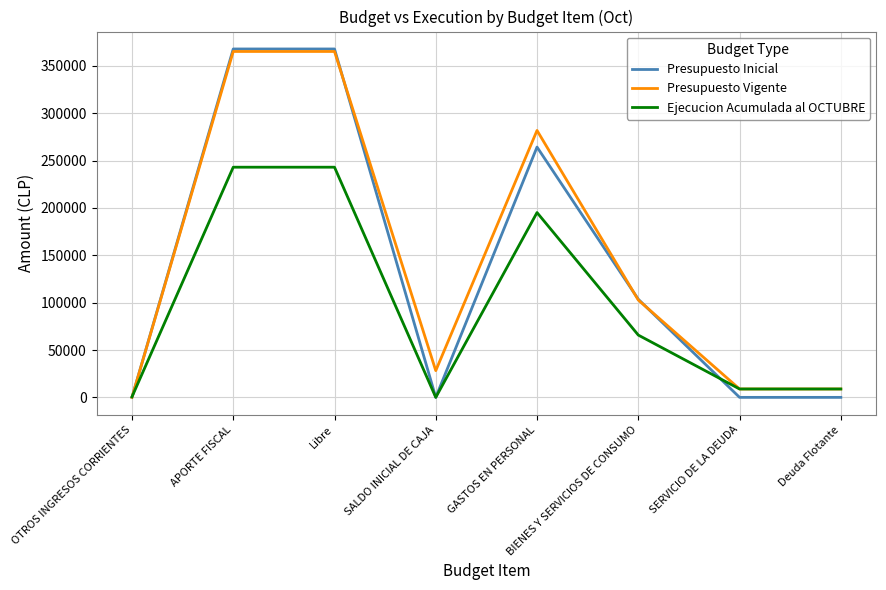

What is the sum of the Ejecucion Acumulada al OCTUBRE values at BIENES Y SERVICIOS DE CONSUMO and SALDO INICIAL DE CAJA?

65772